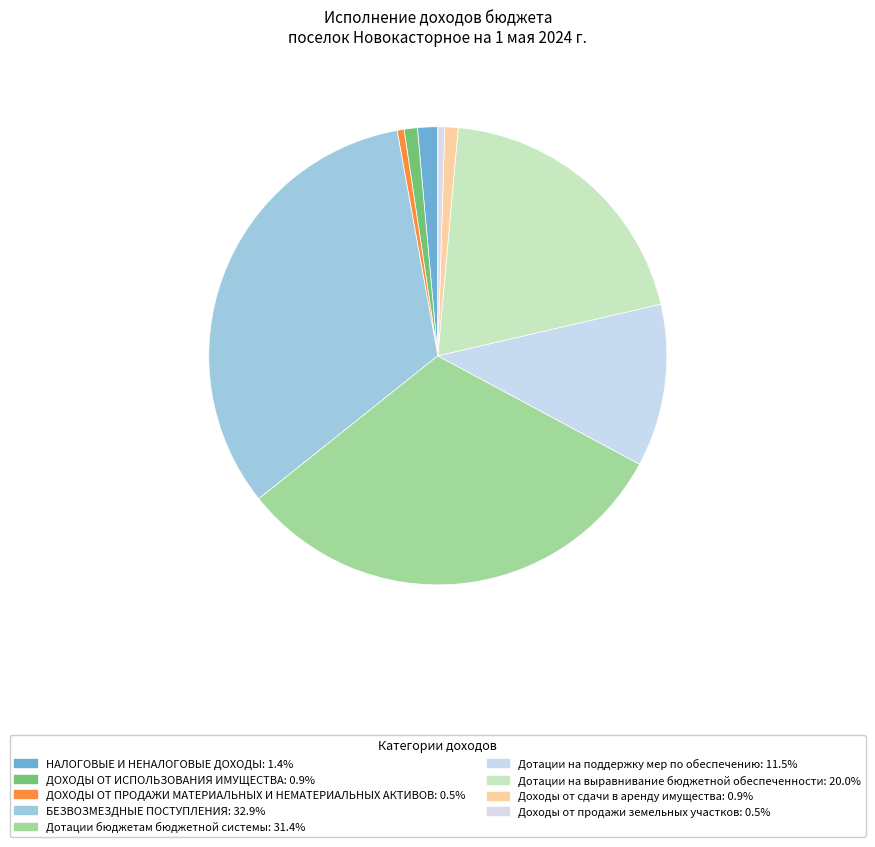

How many segments does this pie chart have?

9